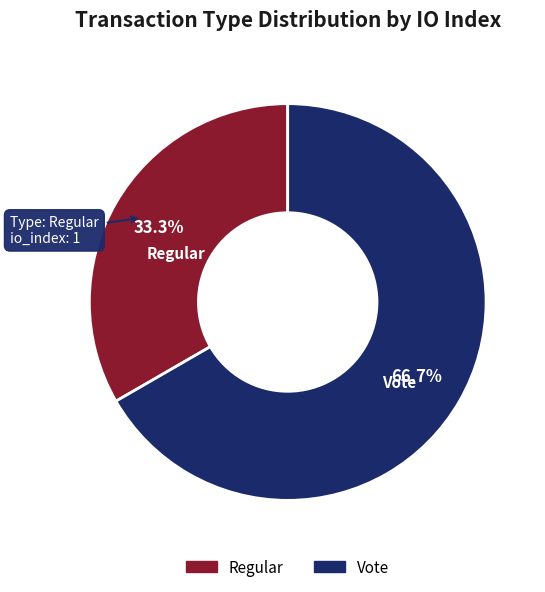

How much of the chart is everything except Regular?

66.7%